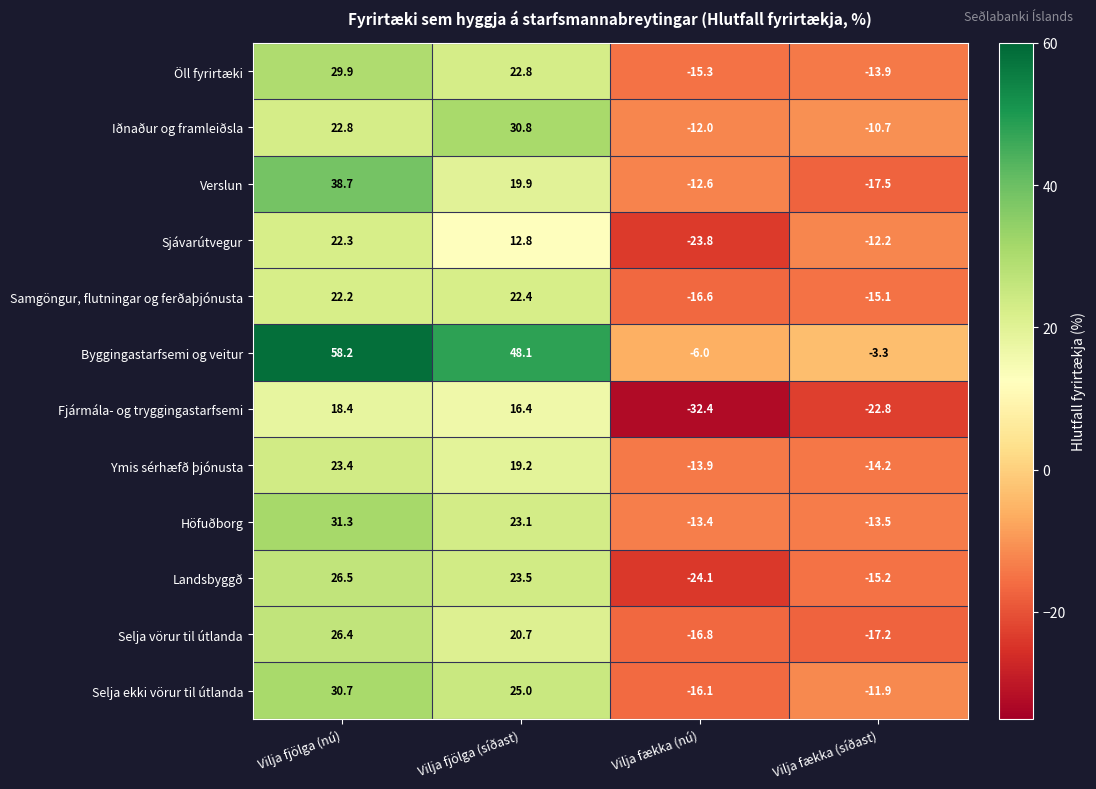

What is the difference between the Selja ekki vörur til útlanda values at Vilja fækka (nú) and Vilja fjölga (síðast)?

41.1